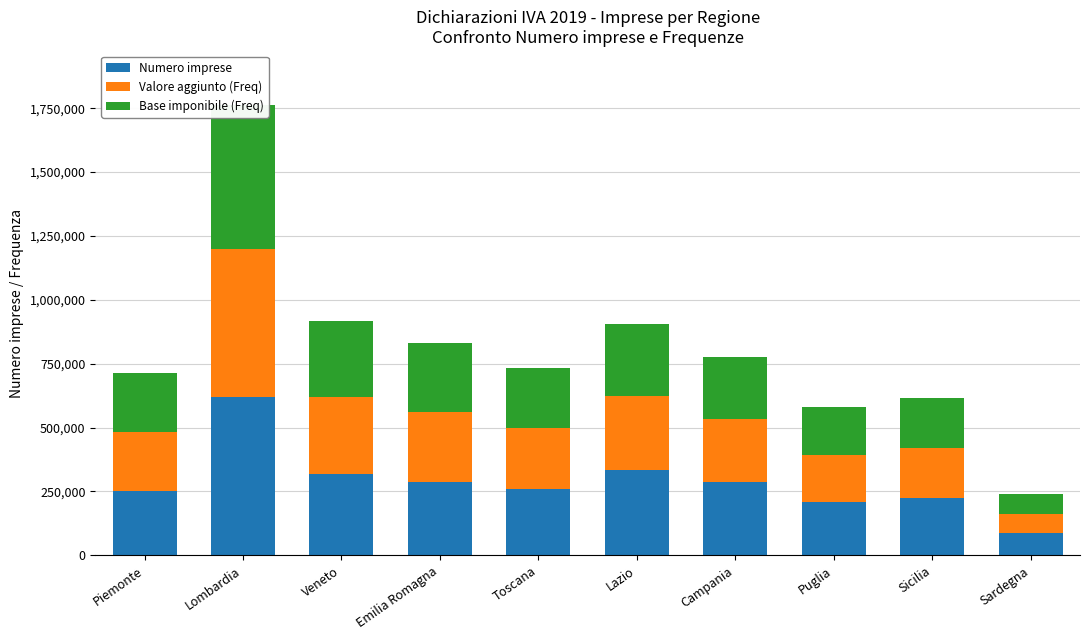

What are all the series names shown in the legend?

Numero imprese, Valore aggiunto (Freq), Base imponibile (Freq)